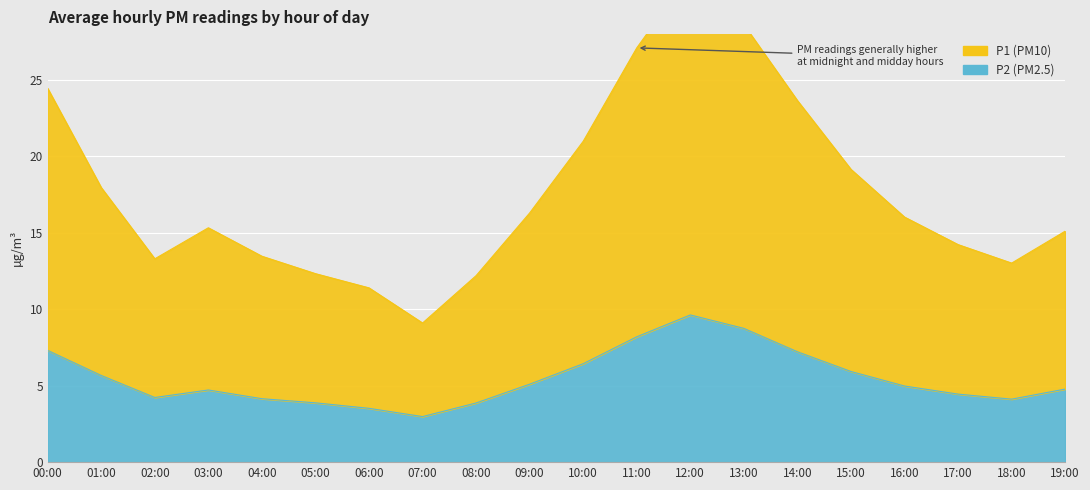

Is it true that P2 equals 7.2 at 14:00?

True